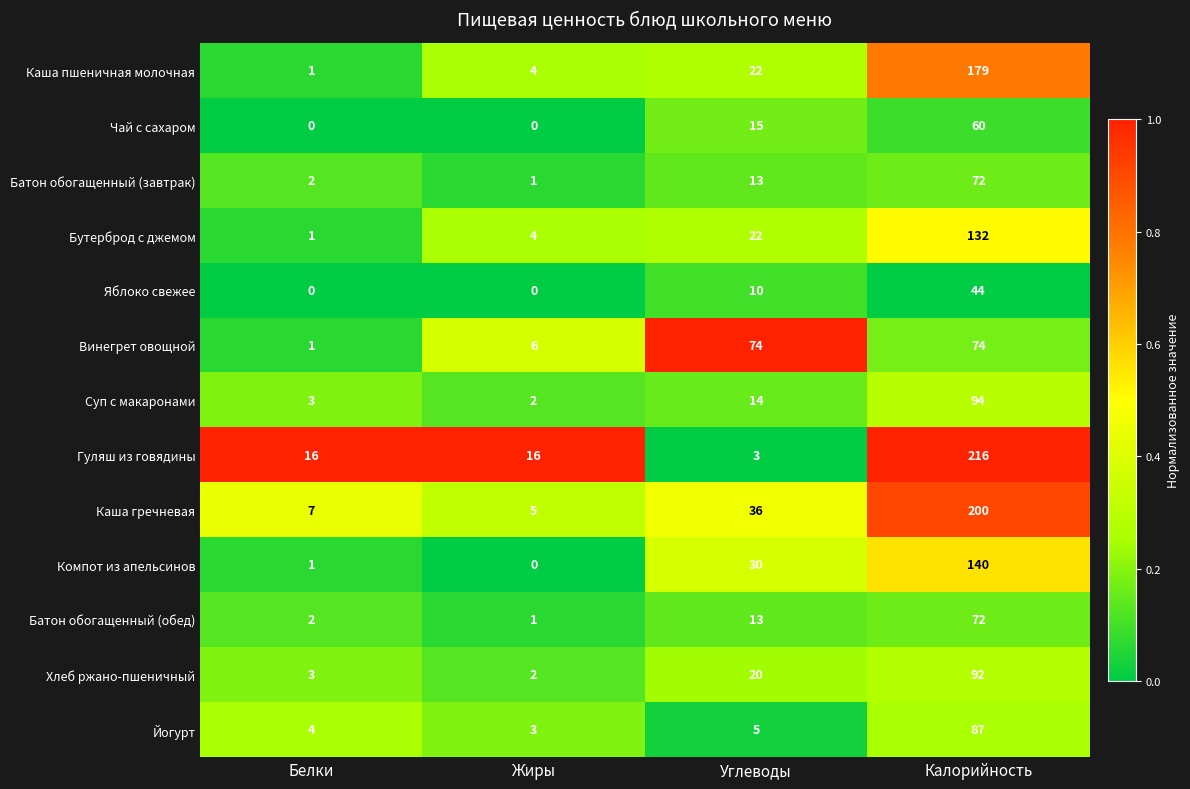

What is the maximum value shown in the chart?

216